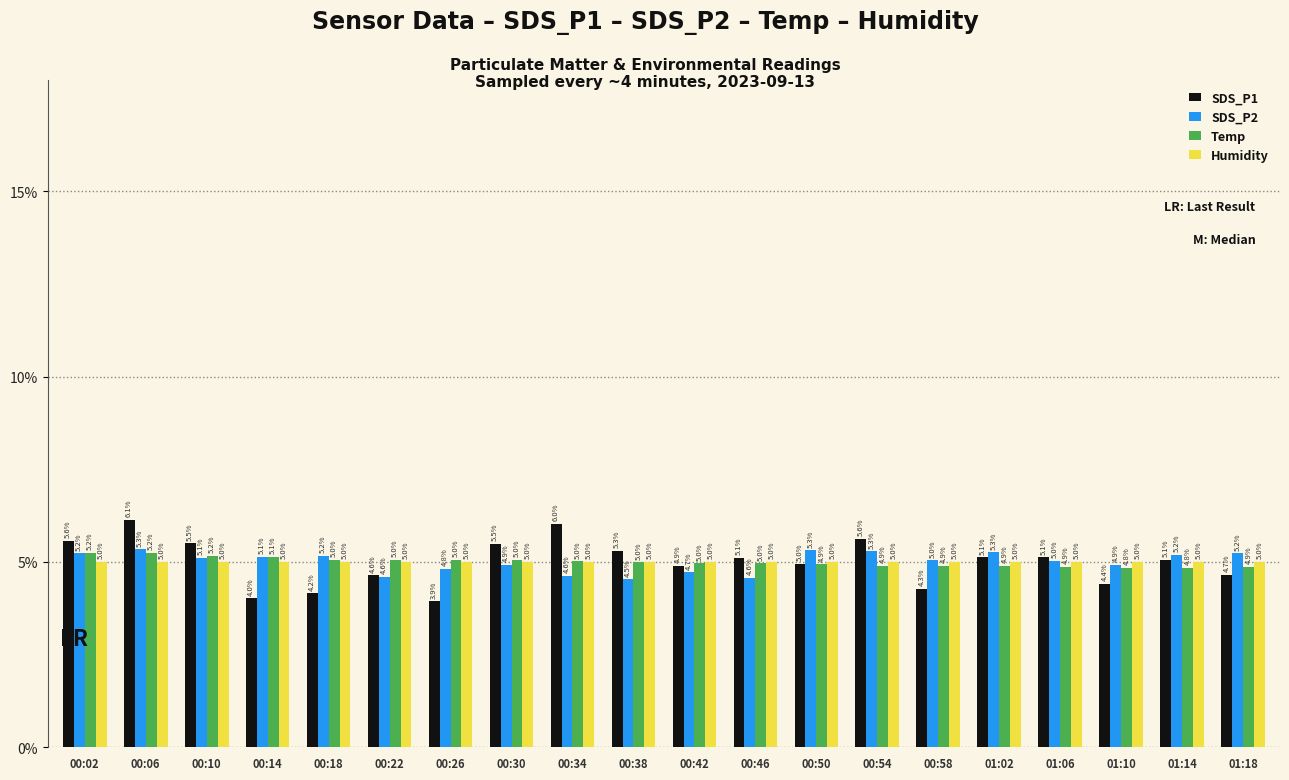

Are the bars horizontal?

No